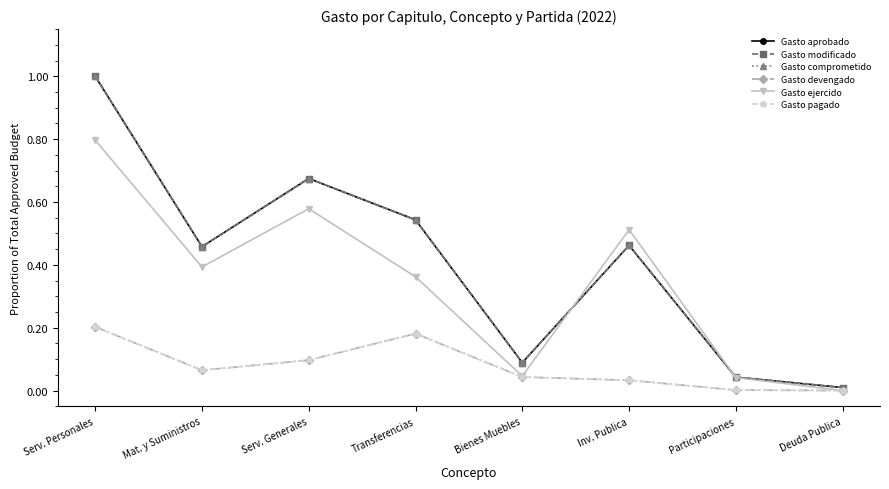

Does the chart have visible grid lines?

No